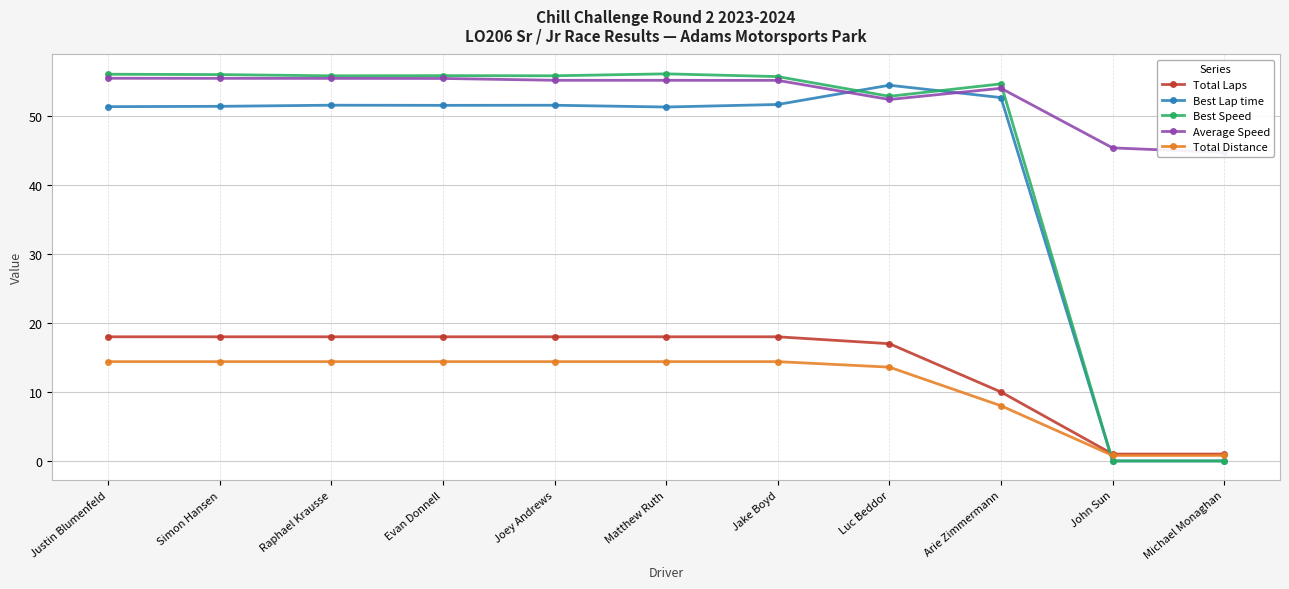

True or false: Average Speed and Total Laps intersect in this chart.

False